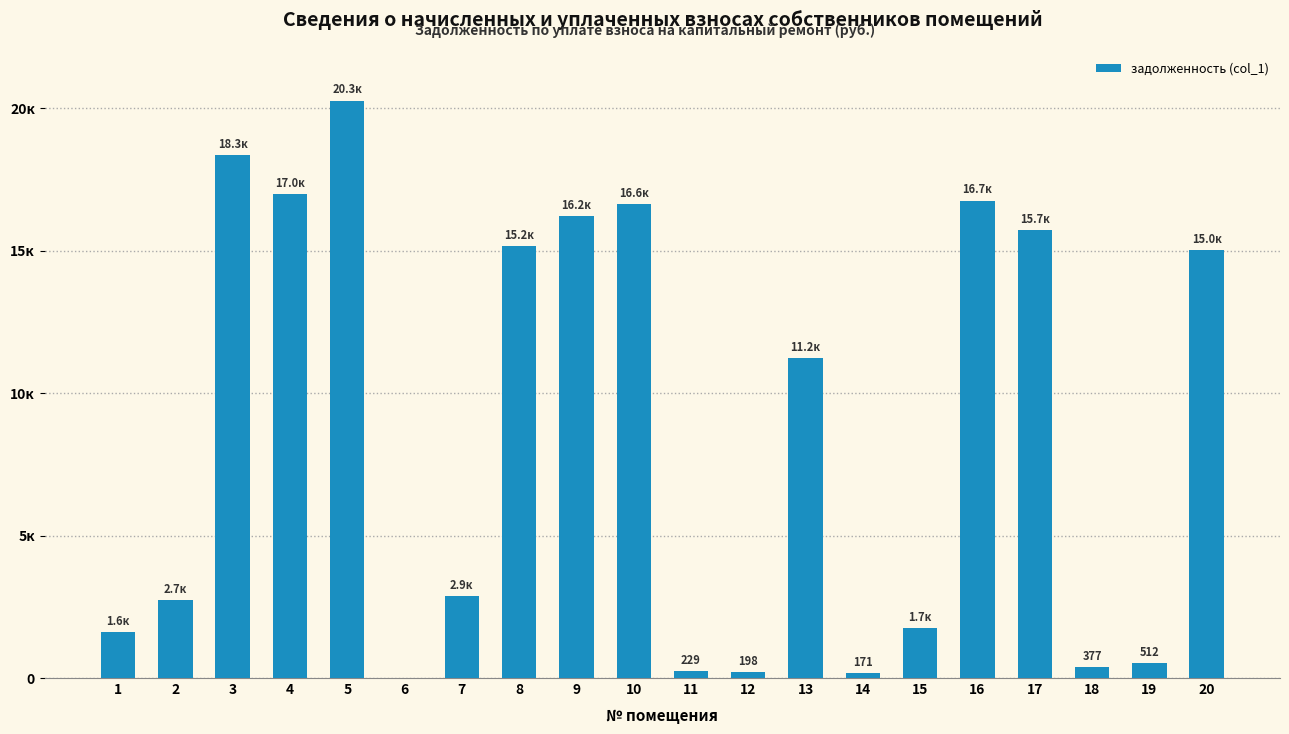

How many bars are there in total?

20